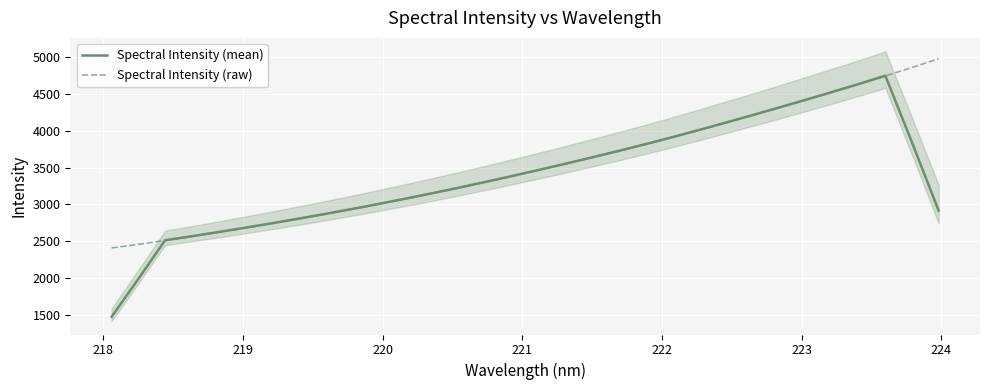

True or false: Spectral Intensity (mean) has more than 1 points higher than both neighbors.

False